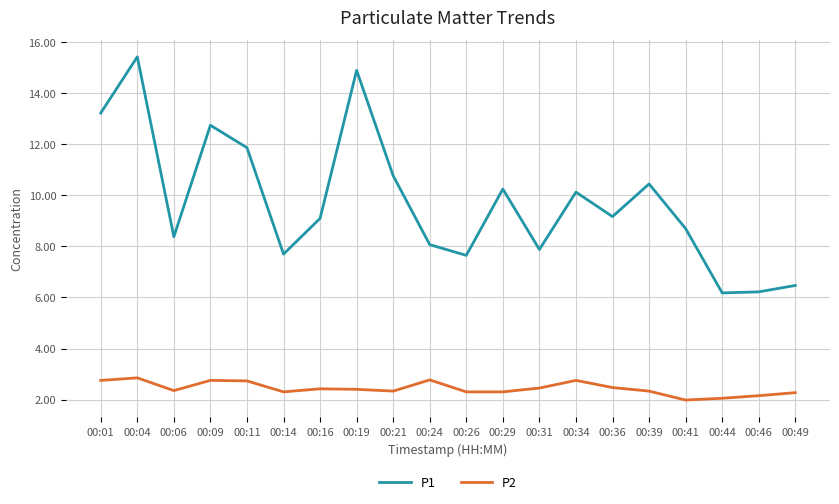

The value of P2 at 00:14 is 2.3. True or false?

True